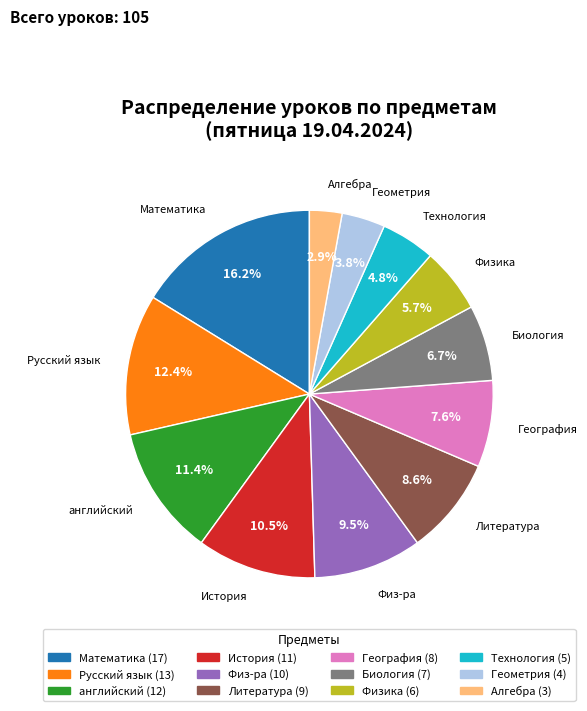

Approximately how many times larger is the value at Физ-ра compared to История?

0.9